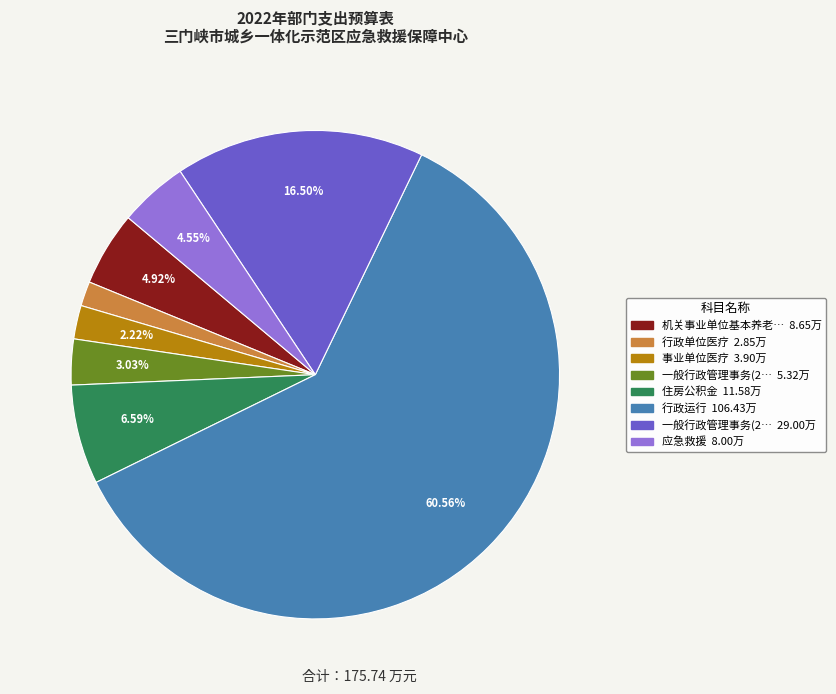

Does any single category account for the majority?

Yes